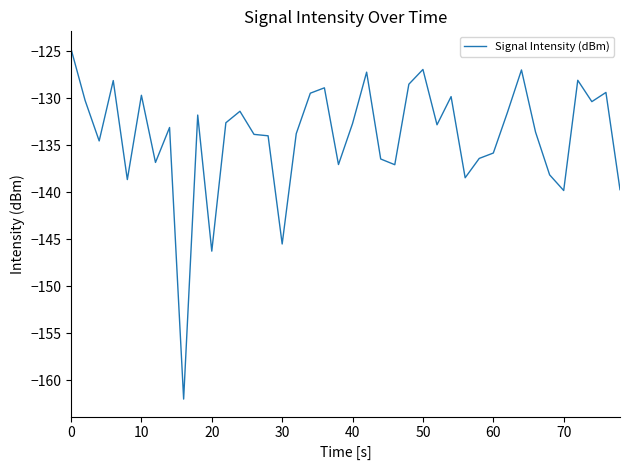

What is the maximum value shown in the chart?

-124.7